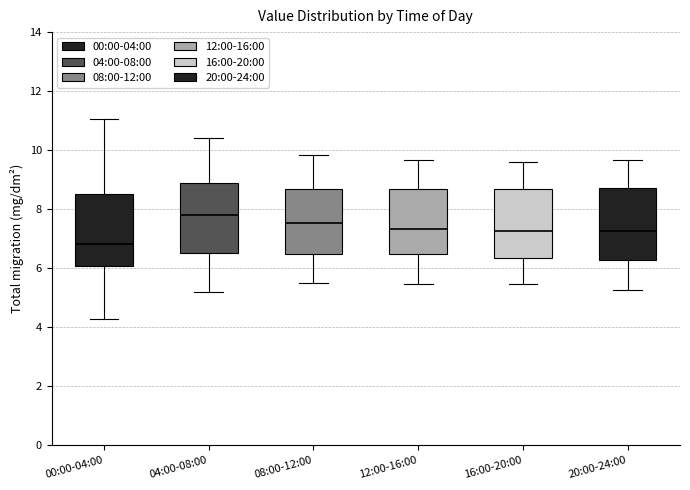

Reading left to right, read every box against the y-axis: the position of its median line, the range the box covers, and the ends of its whiskers. The values are not printed on the chart, so give them approximately, as read against the axis.

00:00-04:00: median 6.8, box 6.0 to 8.6, whiskers 4.2 to 11.0
04:00-08:00: median 7.8, box 6.6 to 9.0, whiskers 5.2 to 10.4
08:00-12:00: median 7.6, box 6.4 to 8.6, whiskers 5.6 to 9.8
12:00-16:00: median 7.4, box 6.4 to 8.6, whiskers 5.4 to 9.6
16:00-20:00: median 7.2, box 6.4 to 8.6, whiskers 5.4 to 9.6
20:00-24:00: median 7.2, box 6.2 to 8.8, whiskers 5.2 to 9.6